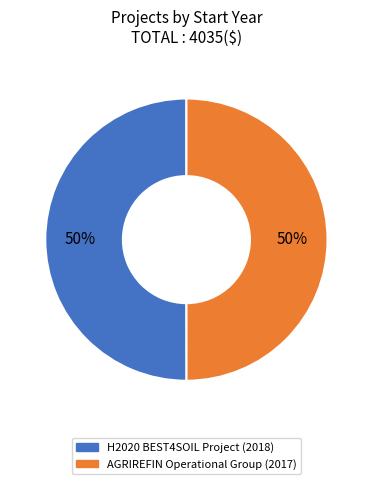

To the nearest percent, what is the average slice percentage?

50%